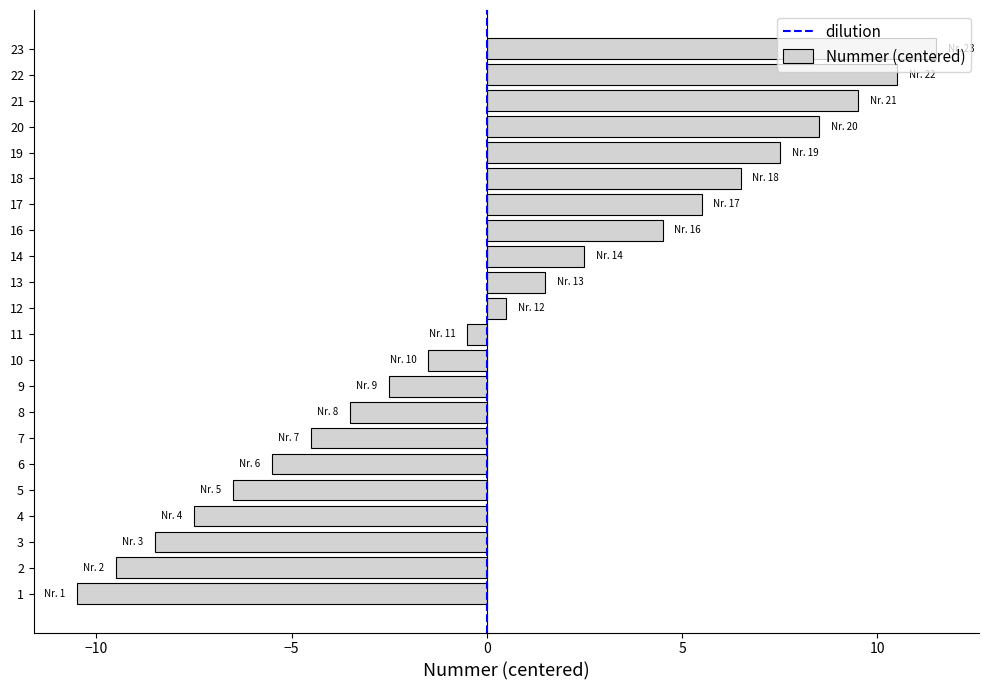

How many data points are less than 0?

11